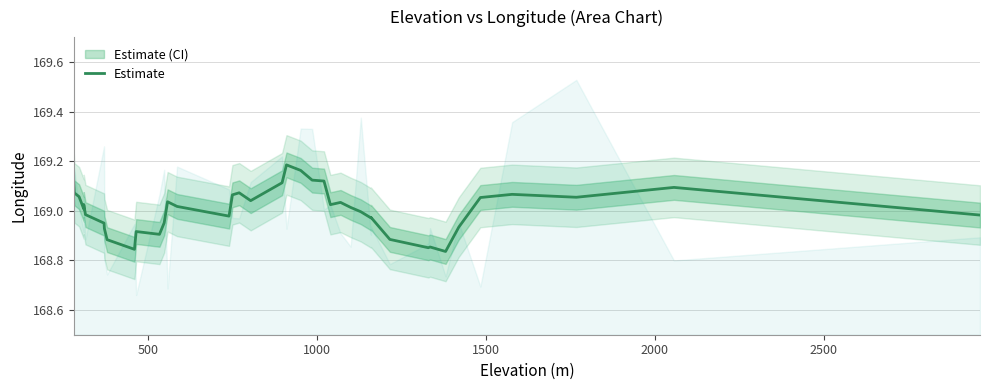

True or false: the data shows 234.7 at 28.

False